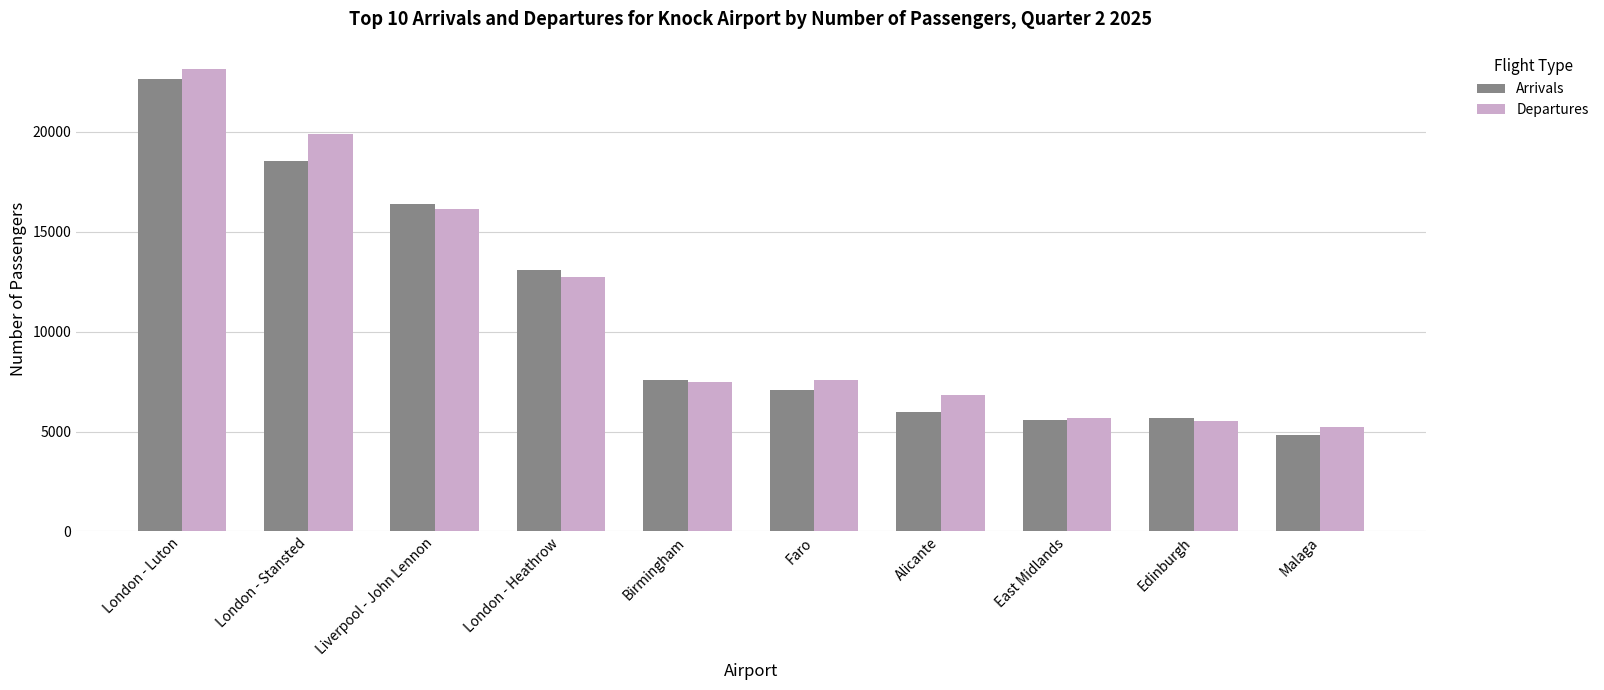

What is the minimum value shown in the chart?

4839